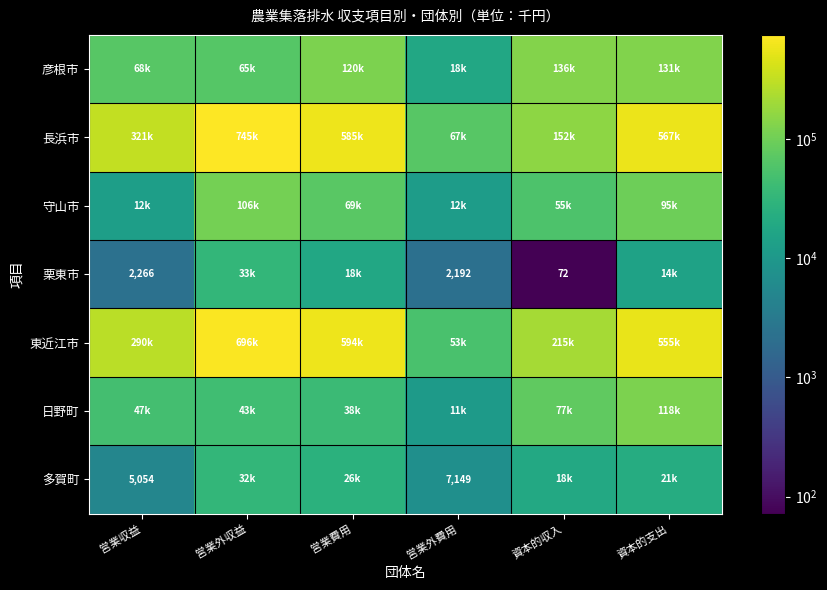

How many data points in 守山市 are less than 69044?

3